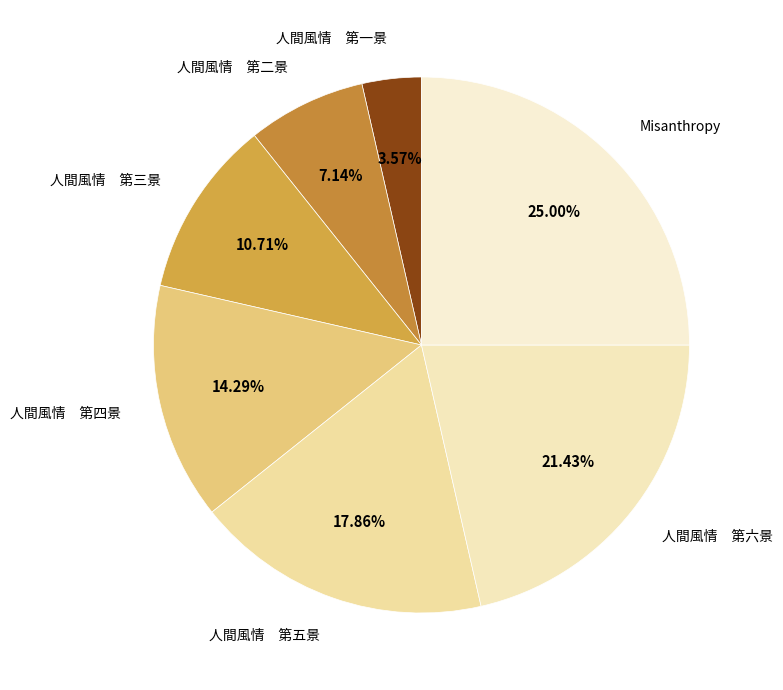

Is the sum of 人間風情 第一景 and 人間風情 第二景 greater than half?

No